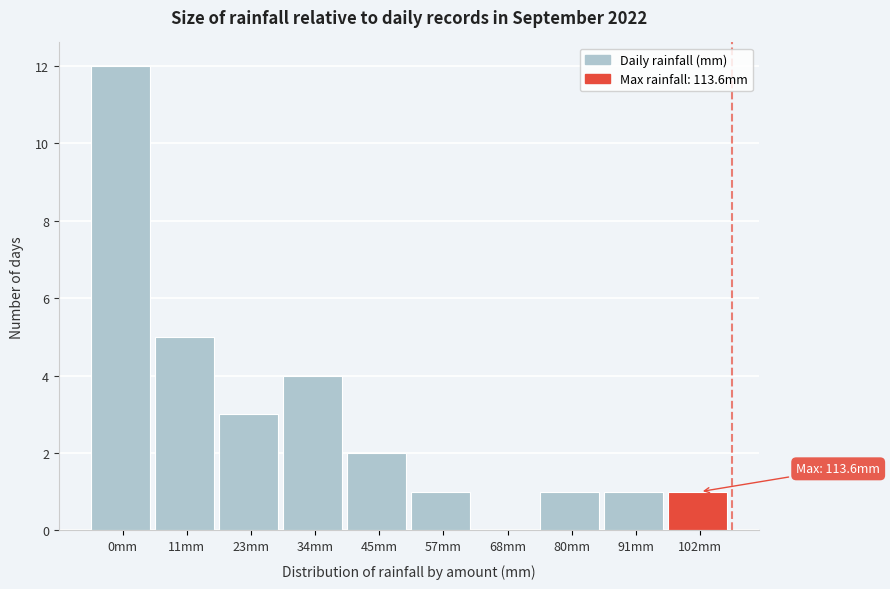

Reading right to left, extract all data points from this chart.

102mm=1	91mm=1	80mm=1	68mm=0	57mm=1	45mm=2	34mm=4	23mm=3	11mm=5	0mm=12